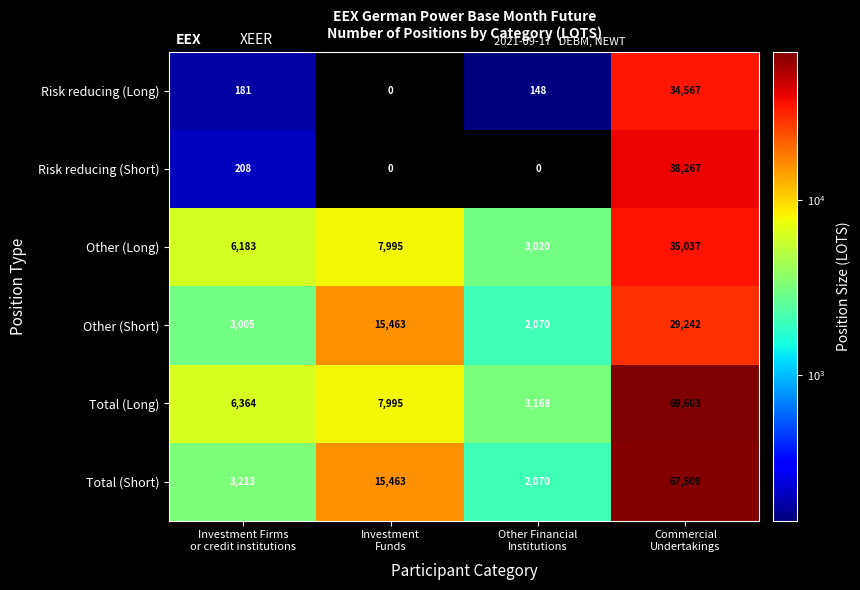

What is the difference between the second highest and second lowest values in the Total (Short) series?

12250